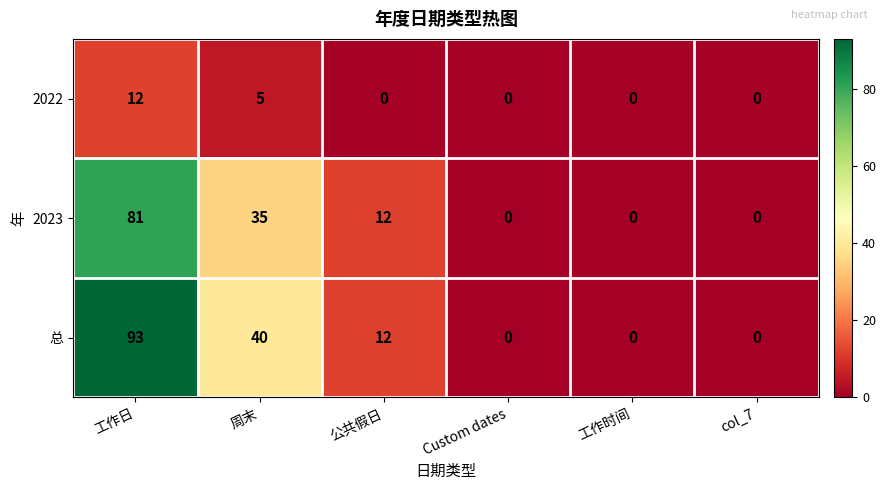

Where is 总 nearest to the value 46?

周末